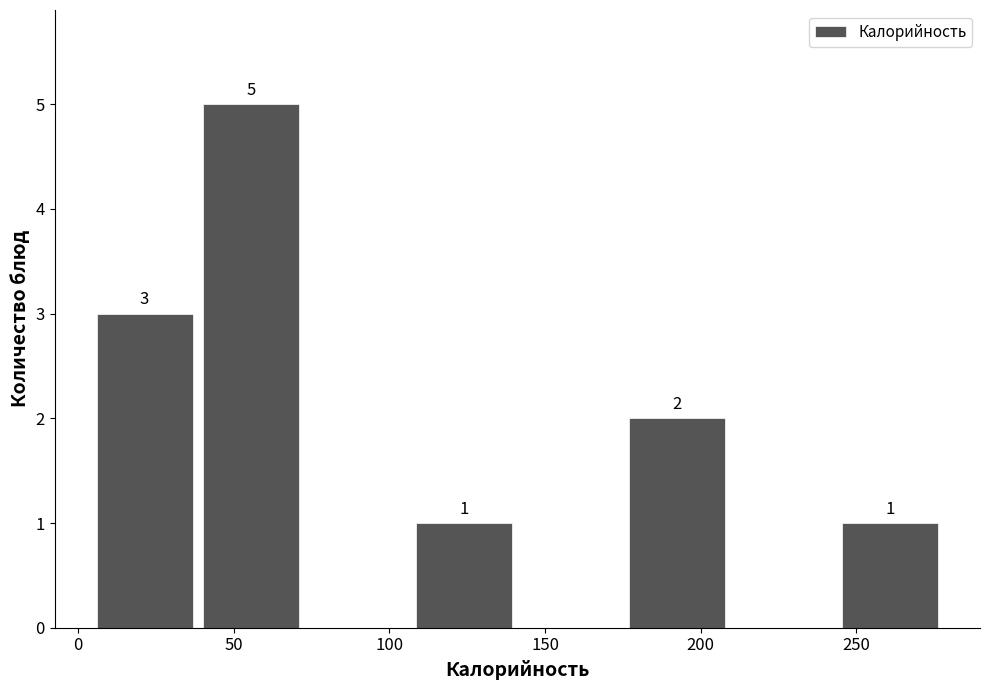

Over which range of the x-axis is the bar tallest?

40 to 75